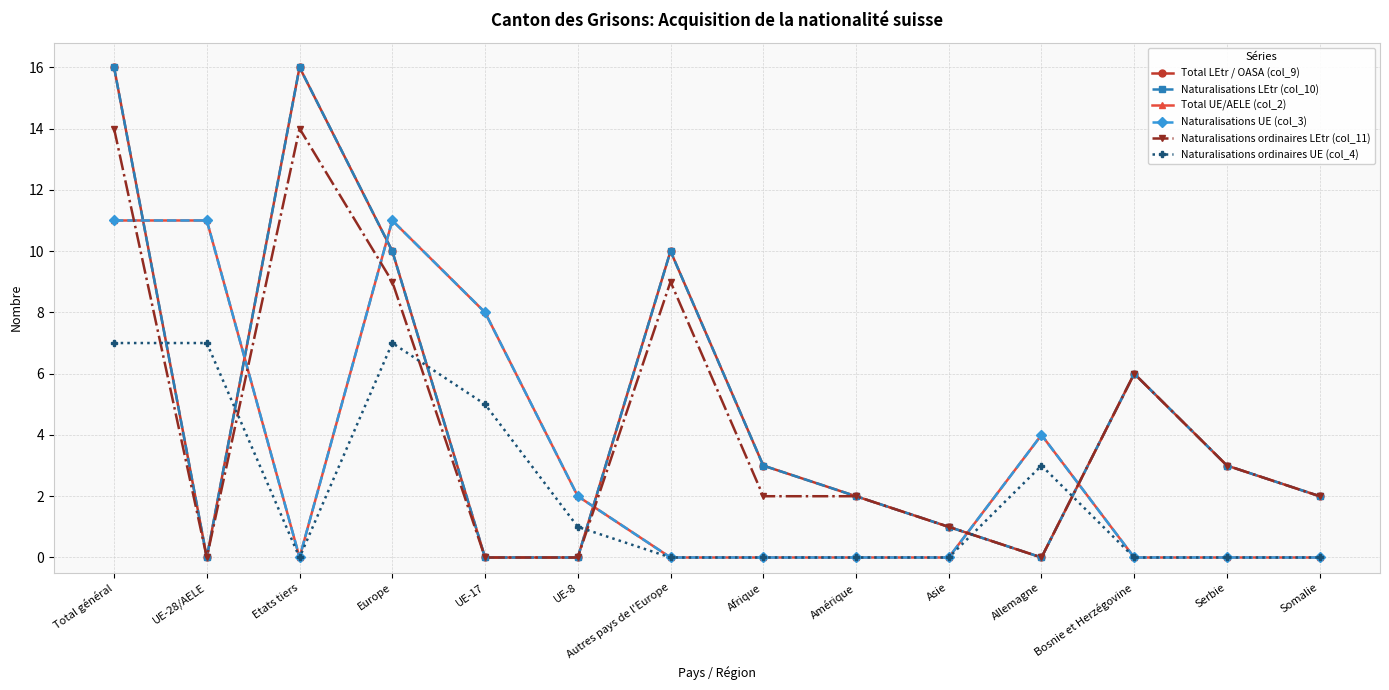

How many values in Naturalisations LEtr (col_10) are above zero?

10